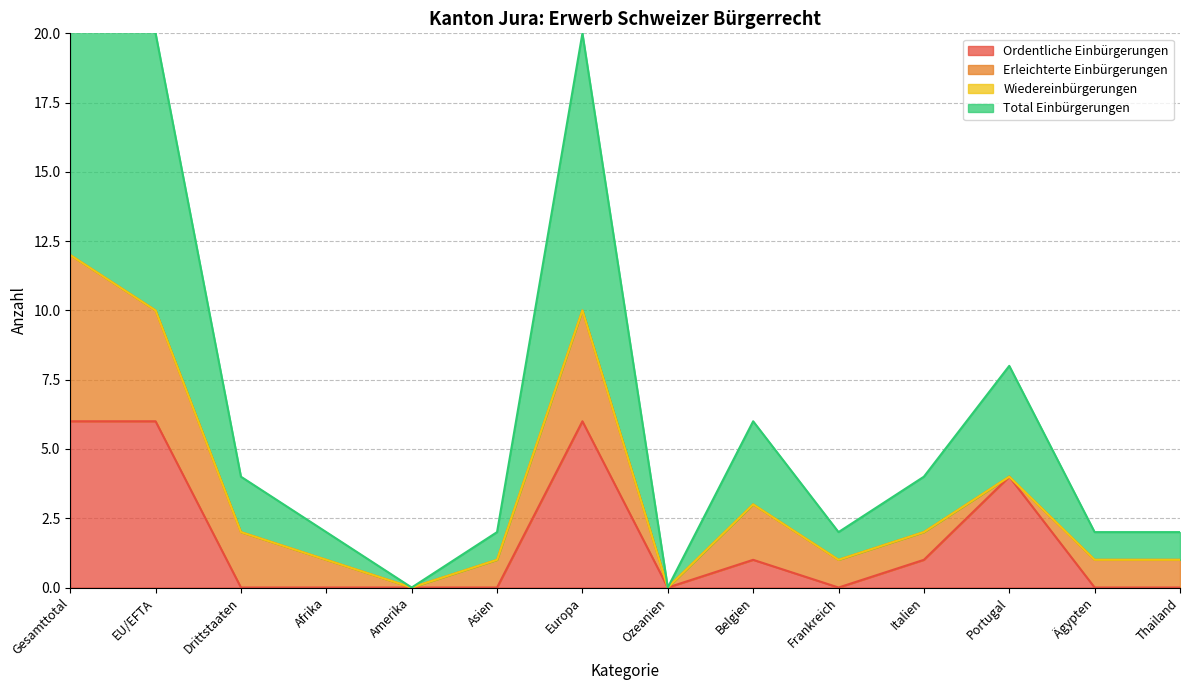

The Ordentliche Einbürgerungen Total series shows 6 at EU/EFTA. True or false?

True